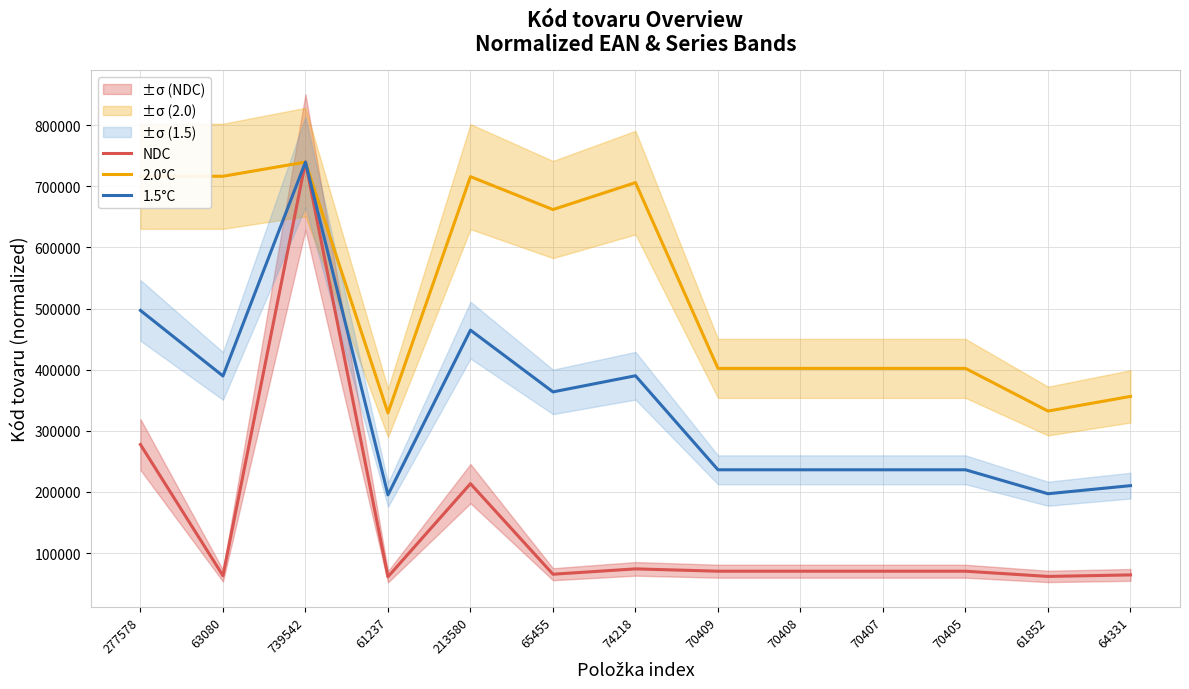

Where does the 1.5°C series first go above 236262?

277578